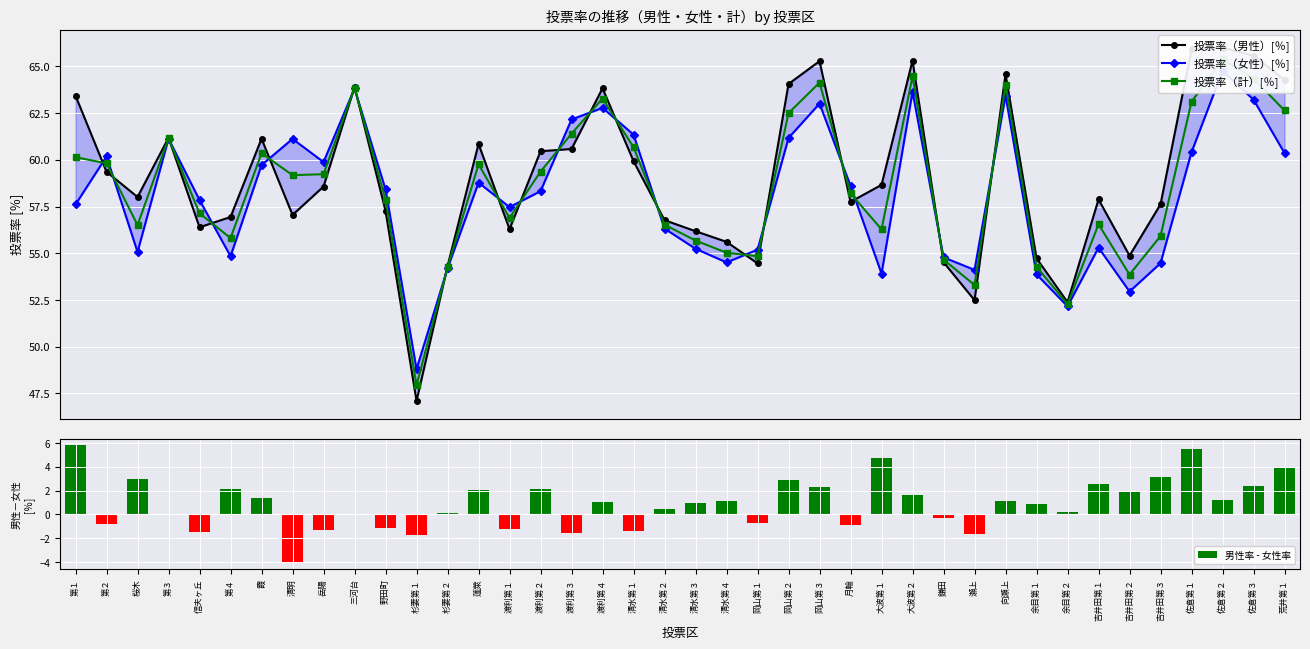

Which category has the lowest value in the 投票率（計）[％] series?

杉妻第１